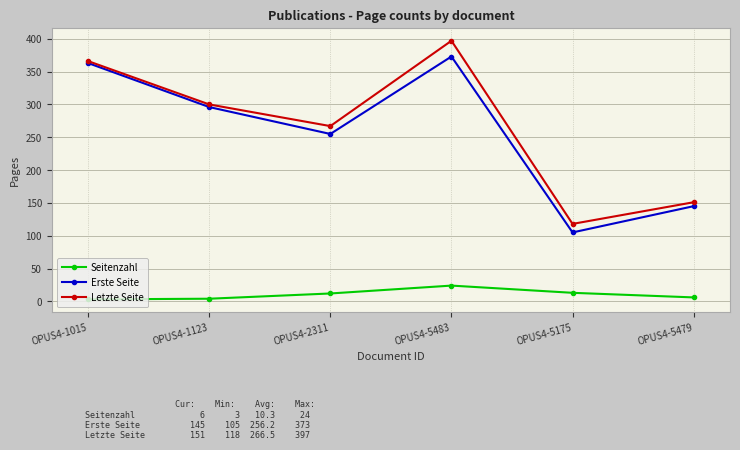

Rank the series by their maximum value, from highest to lowest.

Letzte Seite, Erste Seite, Seitenzahl